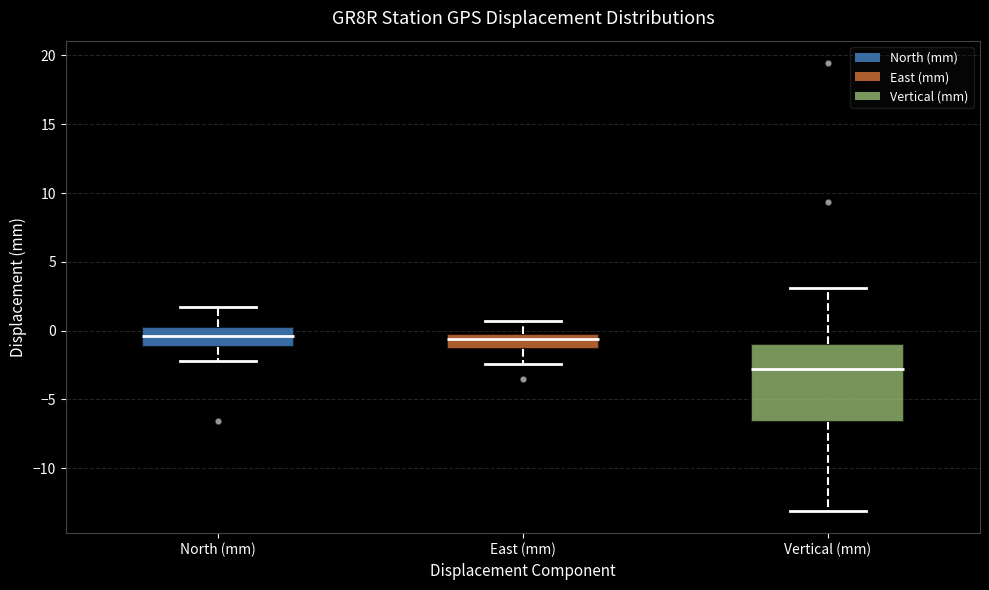

Reading left to right, transcribe this box plot: for each box, give where its median line is, the range the box spans, and where its two whiskers end, as read against the y-axis. The values are not printed on the chart, so give them approximately, as read against the axis.

North (mm): median -0.5, box -1.0 to 0.5, whiskers -2.0 to 1.5
East (mm): median -0.5 (just below the box's upper edge), box -1.5 to -0.5, whiskers -2.5 to 0.5
Vertical (mm): median -3.0, box -6.5 to -1.0, whiskers -13.0 to 3.0